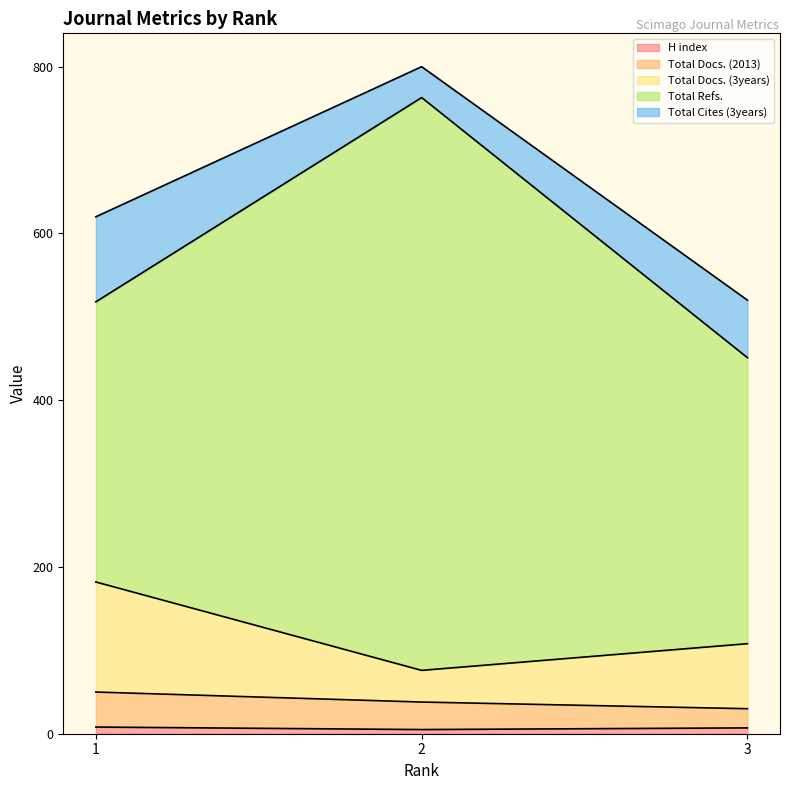

Between 1 and 3, which series saw the biggest shift?

Total Docs. (3years)